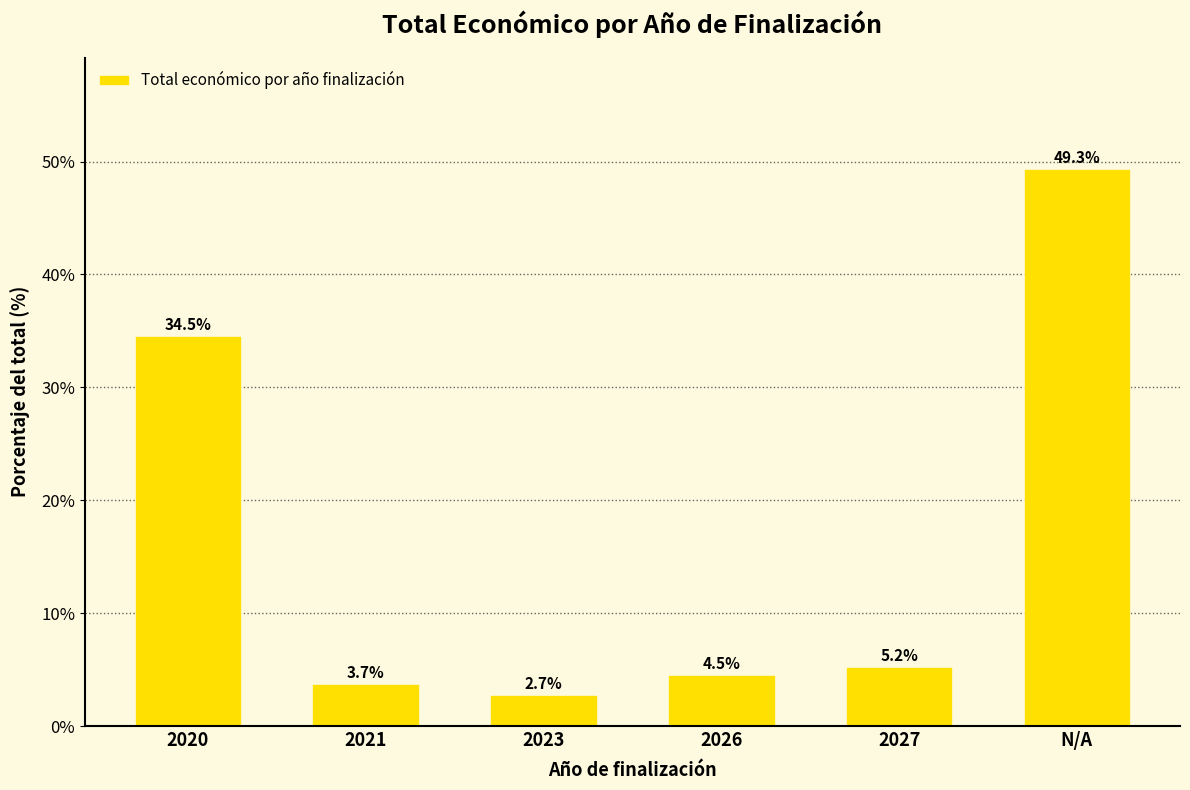

What is the change in value from 2021 to 2027?

+1.5